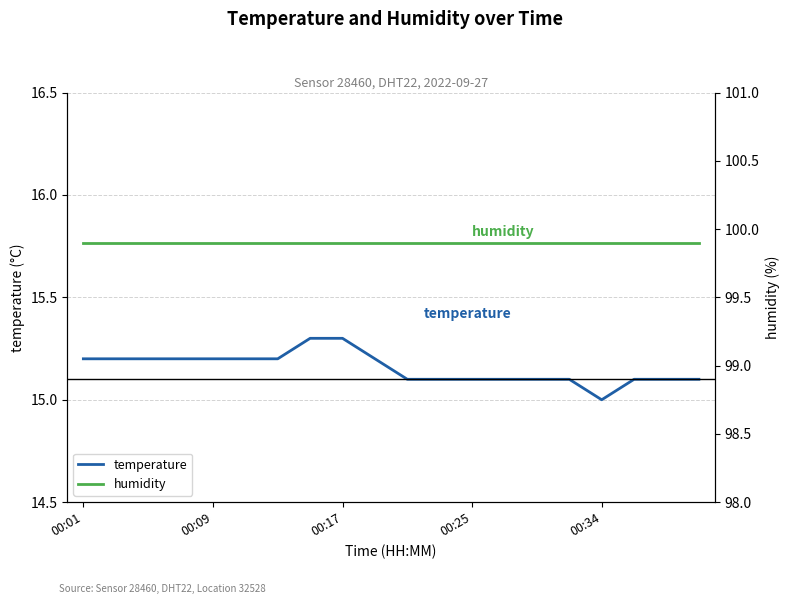

Does the chart have visible grid lines?

Yes